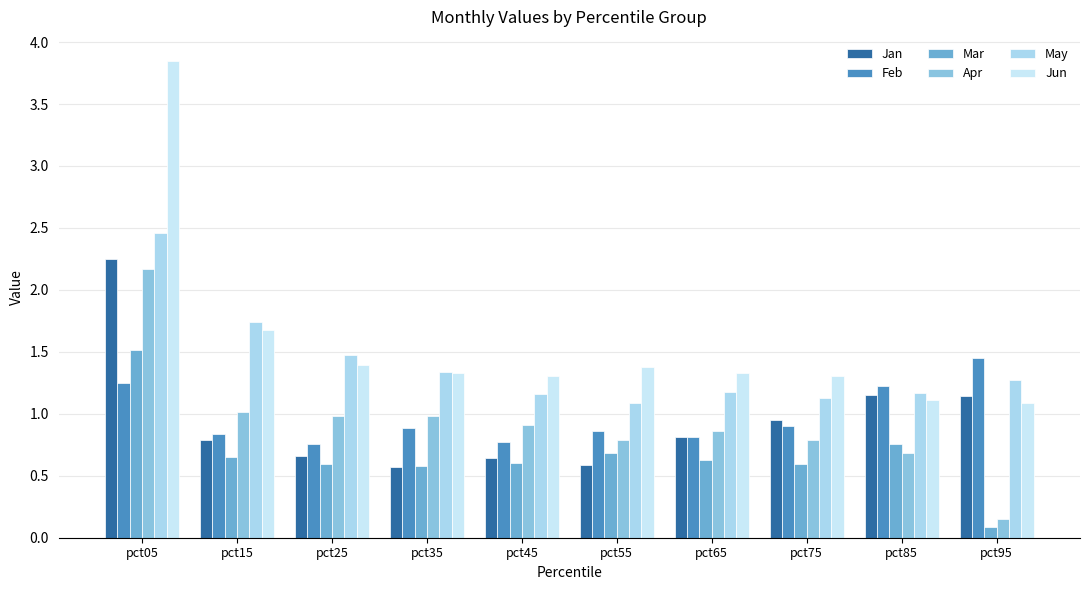

Which has a higher value, pct55 or pct45?

pct45